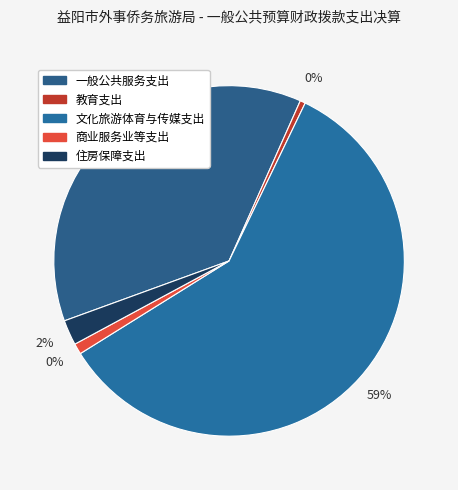

How many segments does this pie chart have?

5